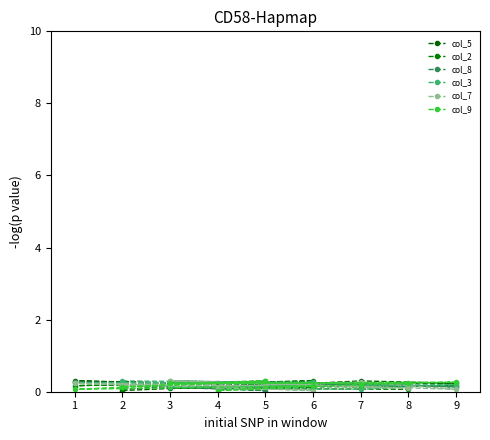

What is the value of the col_2 point at the 4th from the left?

0.2